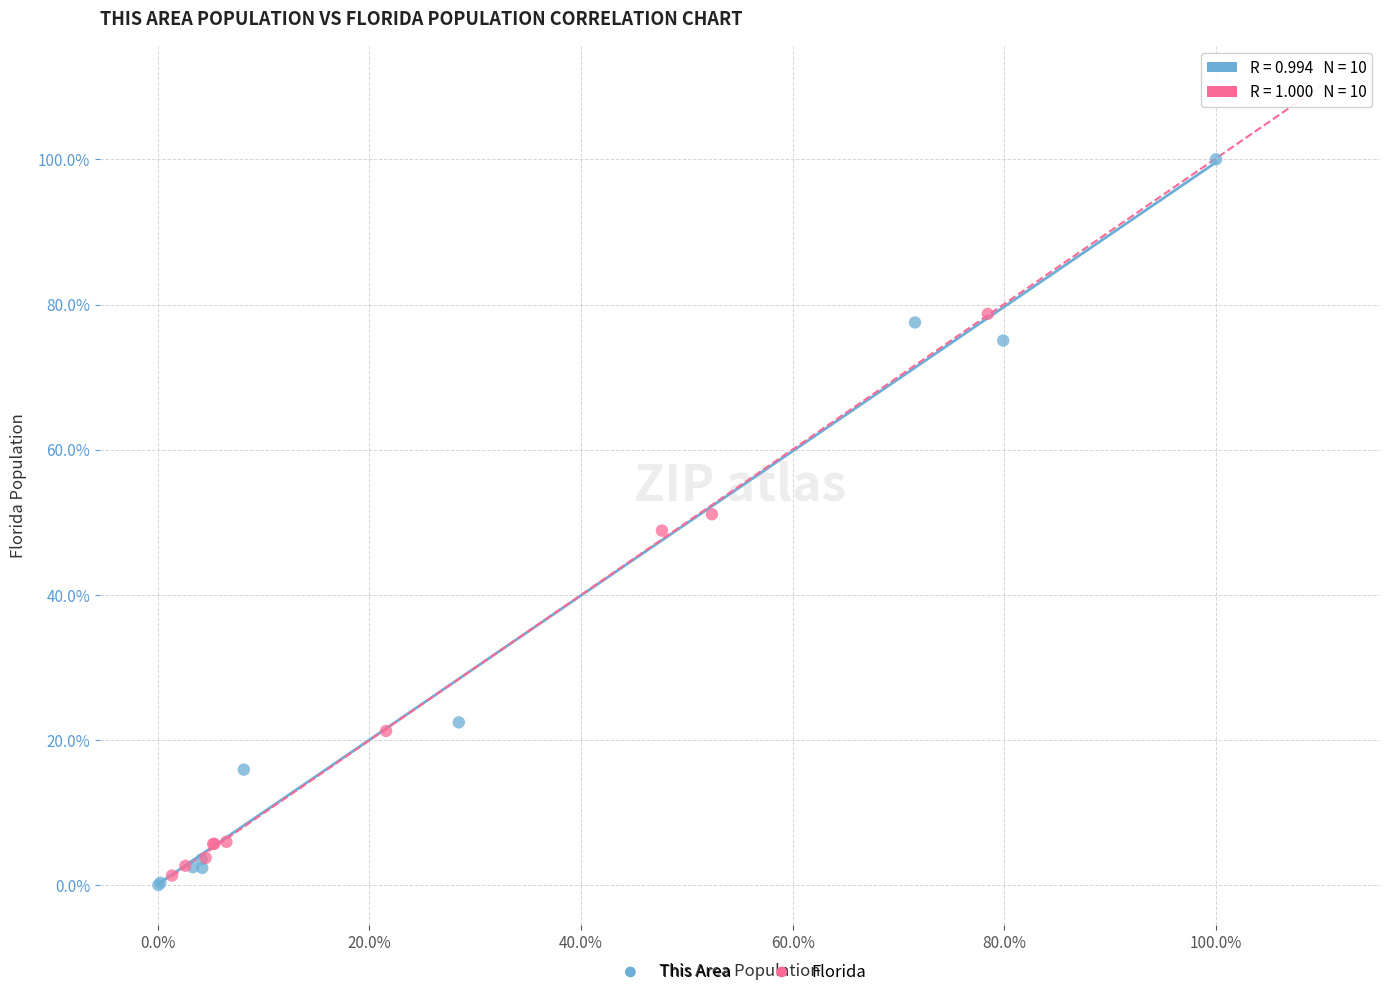

Which series has the widest spread of Y values?

This Area